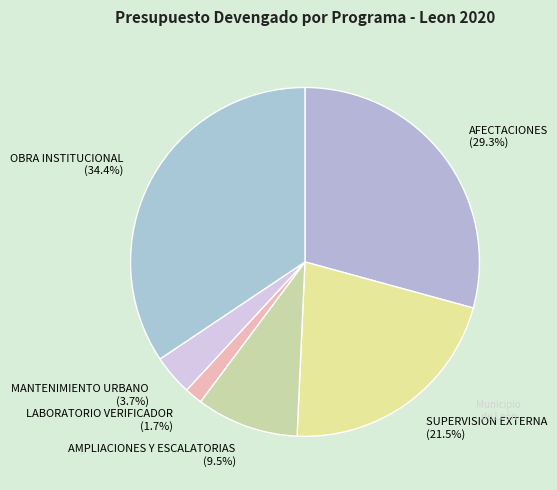

Rank the categories by value from lowest to highest.

LABORATORIO VERIFICADOR, MANTENIMIENTO URBANO, AMPLIACIONES Y ESCALATORIAS, SUPERVISION EXTERNA, AFECTACIONES, OBRA INSTITUCIONAL